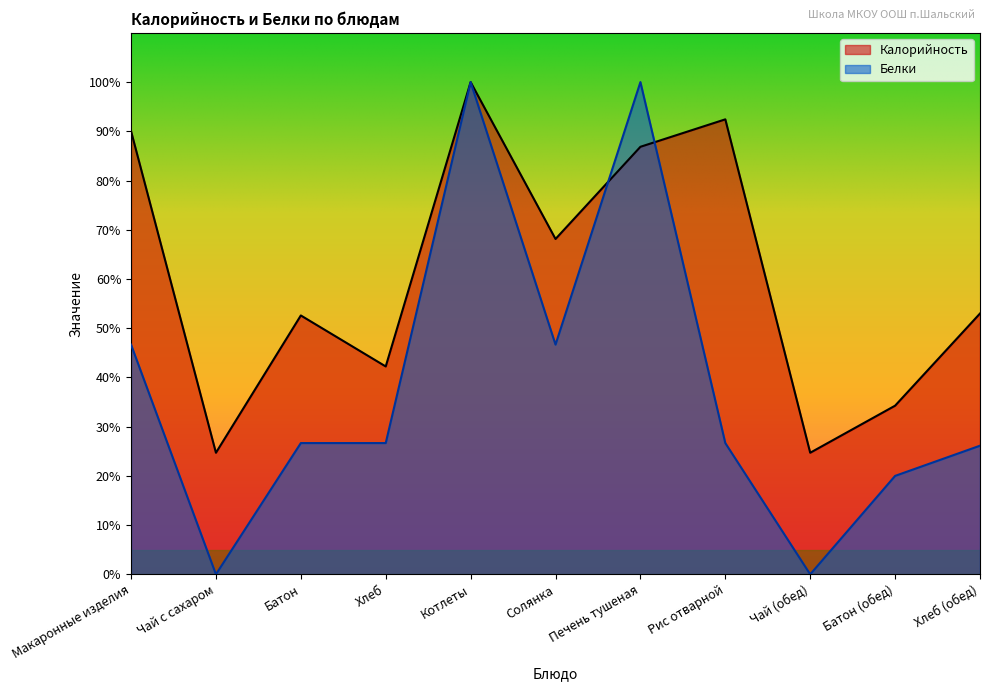

What position from the left is Рис отварной?

8